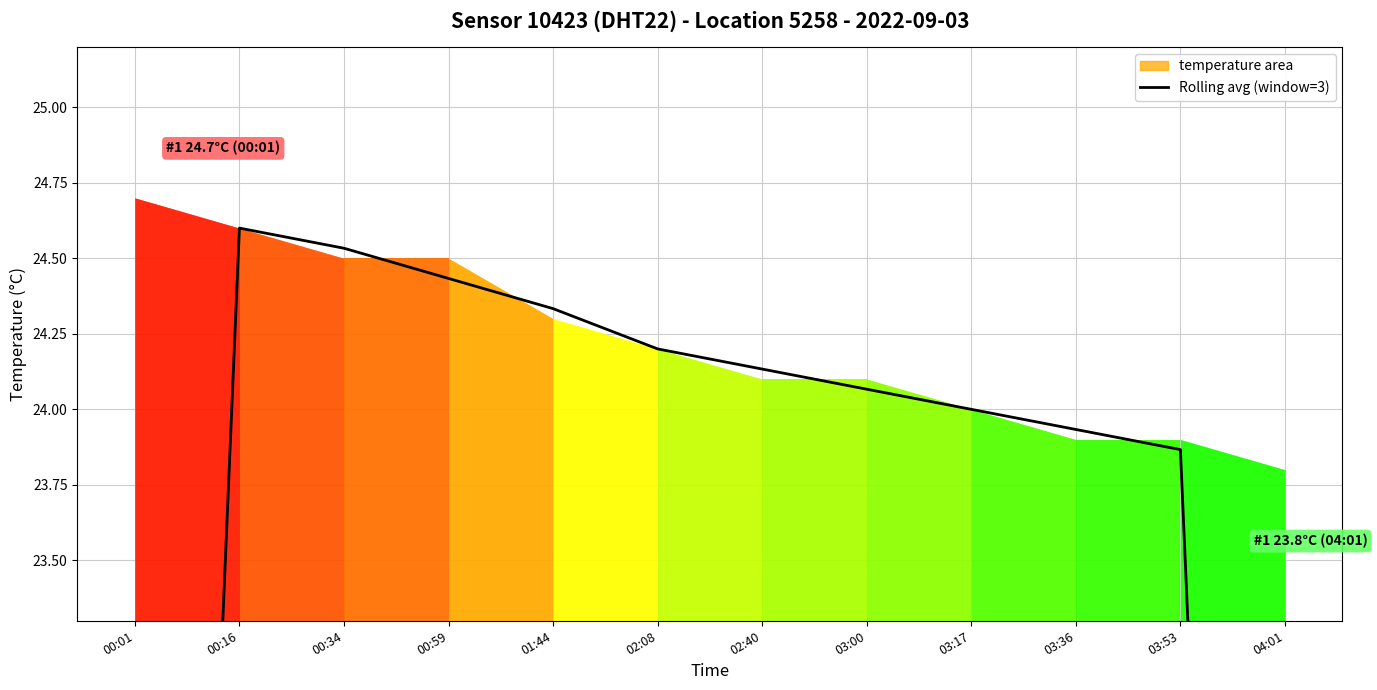

What is the label of the 9th point from the right?

00:59